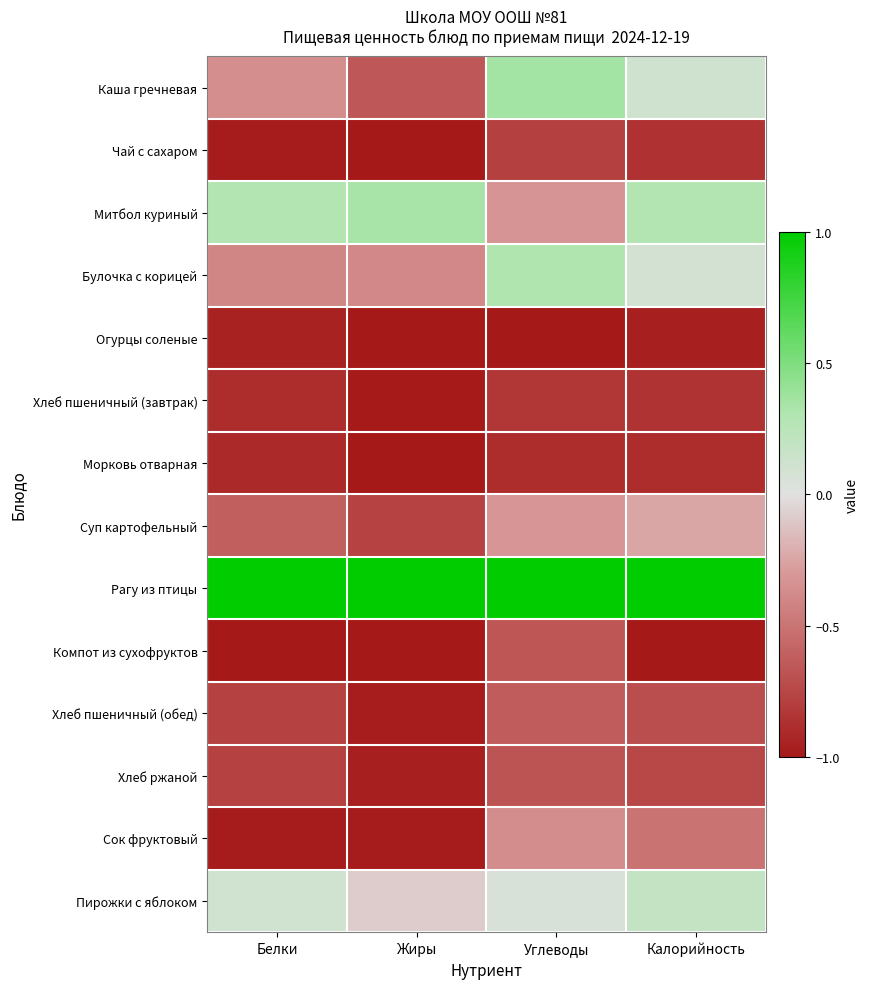

Between Углеводы and Калорийность, which is larger?

Углеводы